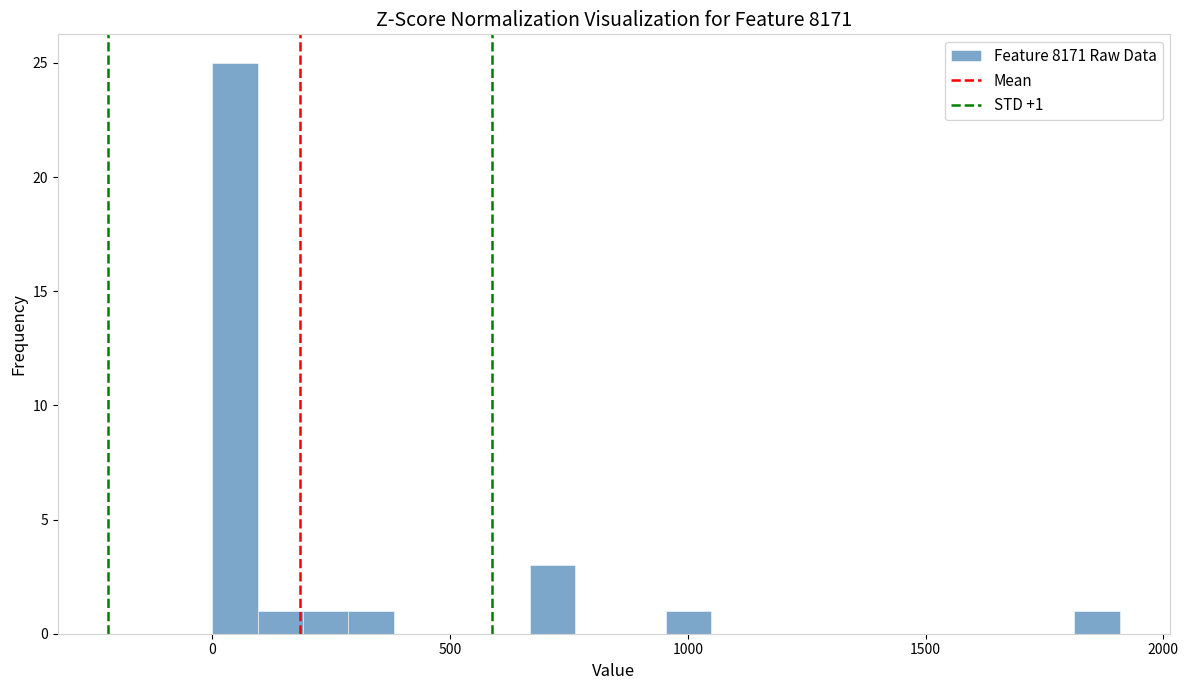

Read against the x-axis, roughly where is the centre of the tallest bar?

50